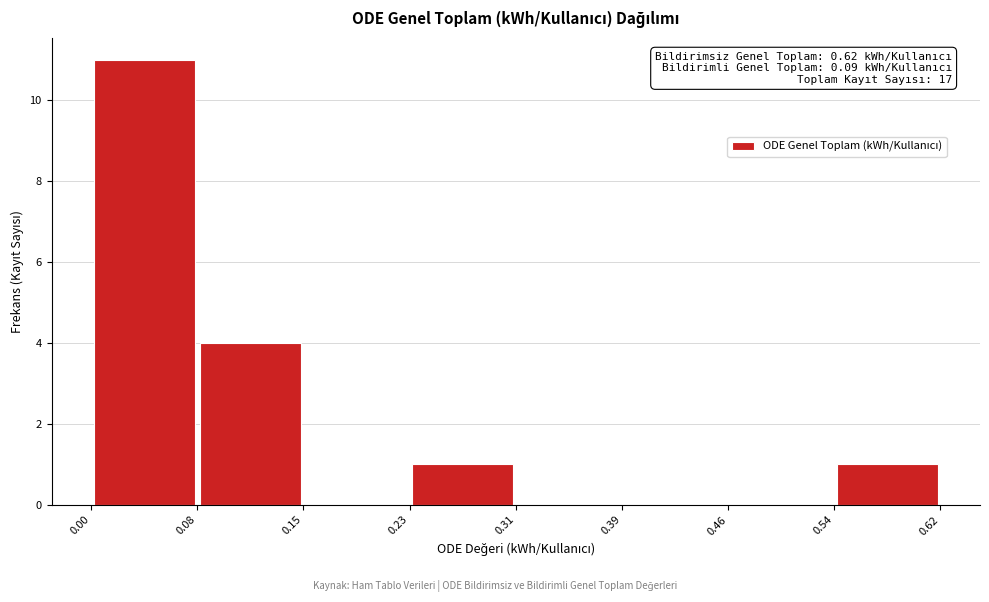

Which range on the x-axis has the tallest bar?

0.00 to 0.08